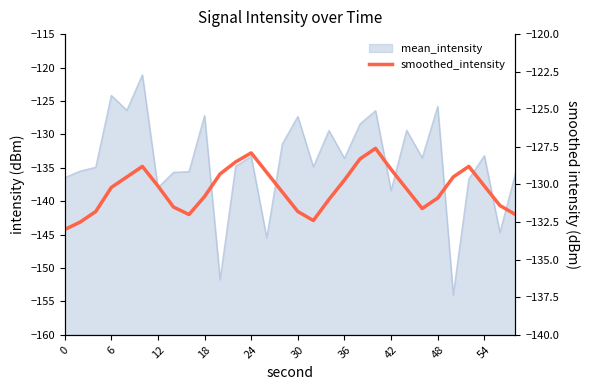

Between 30 and 15, which is larger?

30